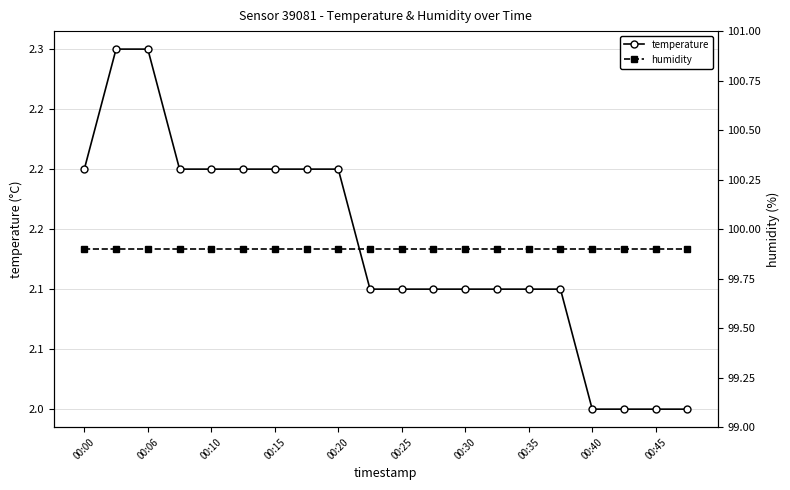

What is the maximum value for temperature?

2.3